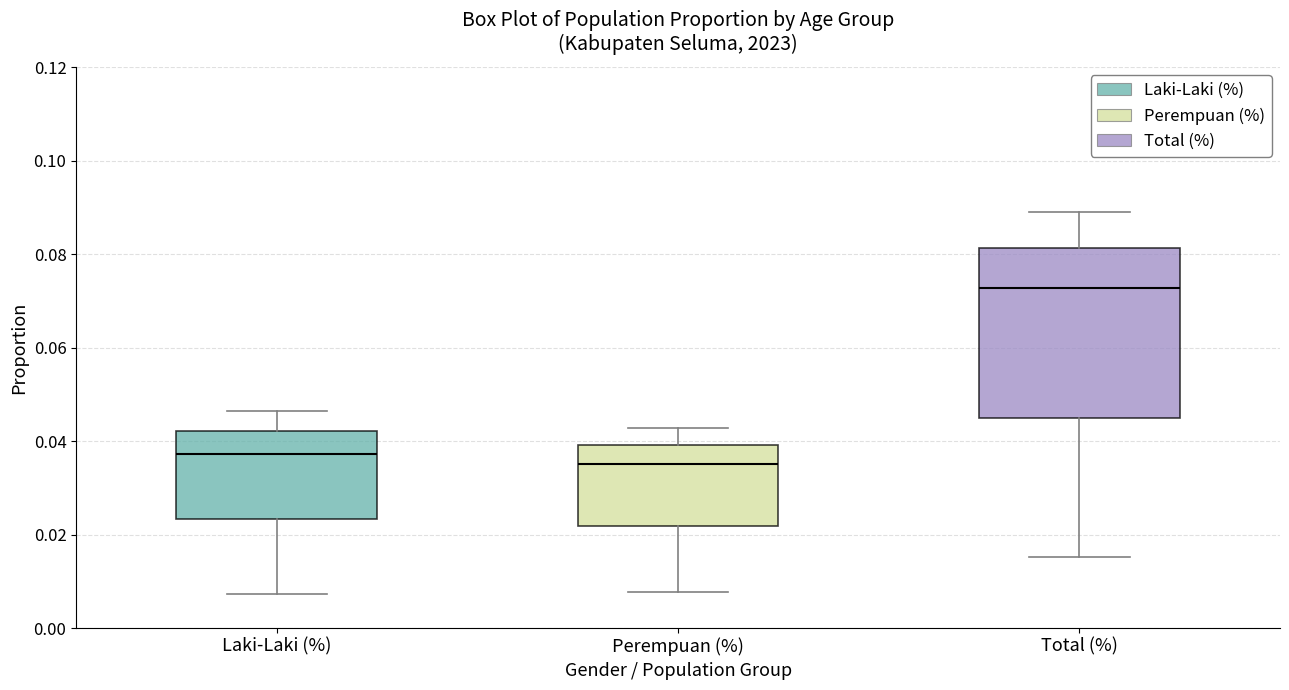

Which box's median line is the lowest?

Perempuan (%)